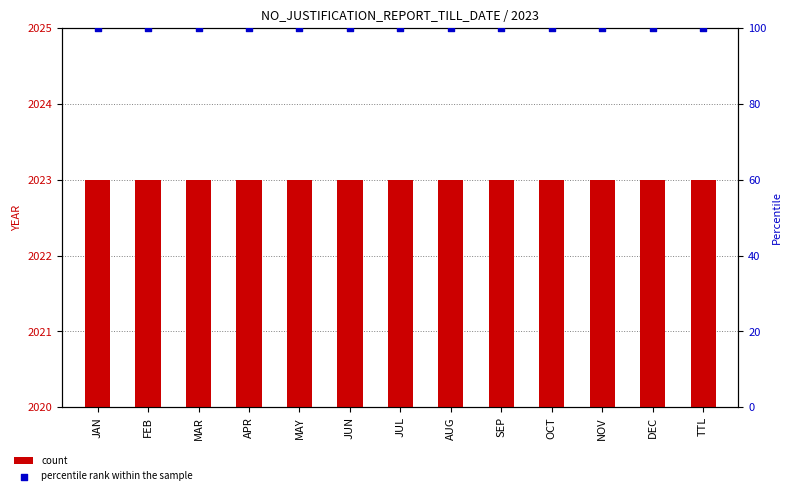

At how many categories does at least one series exceed 2019?

13